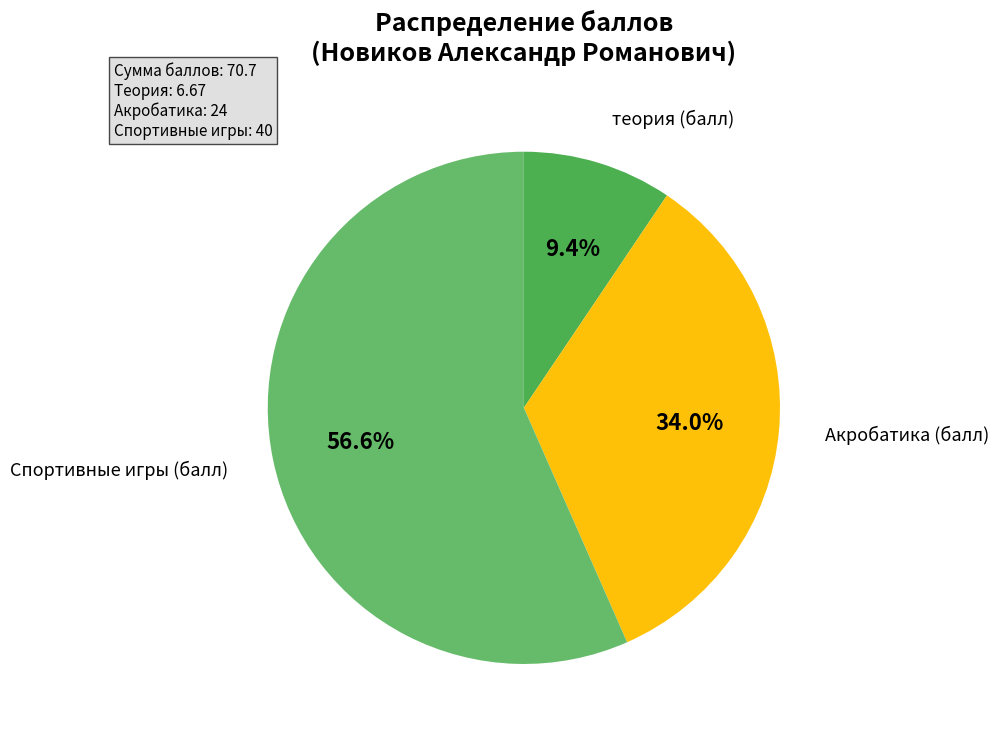

What portion of the pie excludes Акробатика (балл)?

66.0%